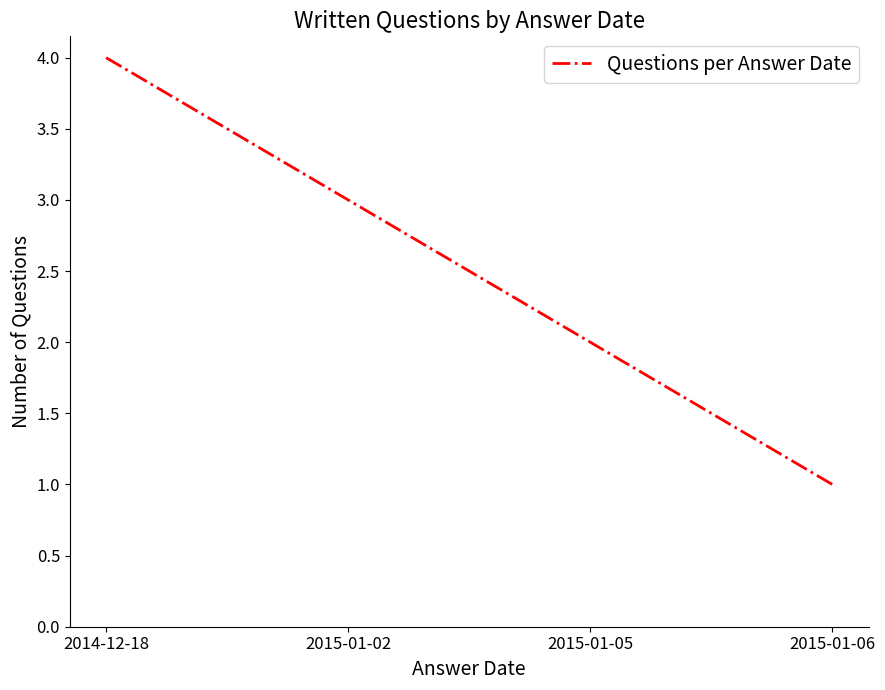

What is the change in value from 2014-12-18 to 2015-01-06?

-3